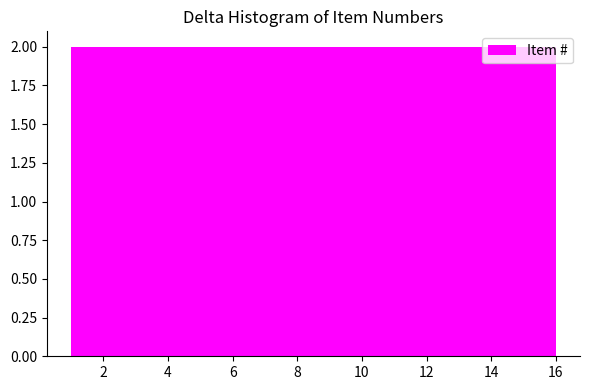

Reading left to right, transcribe this chart: for each bar, give the range it covers on the x-axis and its height. Neither the bar edges nor the heights are printed on the chart, so give them approximately, as read against the axes.

1.0 to 2.8: 2
2.8 to 4.8: 2
4.8 to 6.6: 2
6.6 to 8.6: 2
8.6 to 10.4: 2
10.4 to 12.2: 2
12.2 to 14.2: 2
14.2 to 16.0: 2